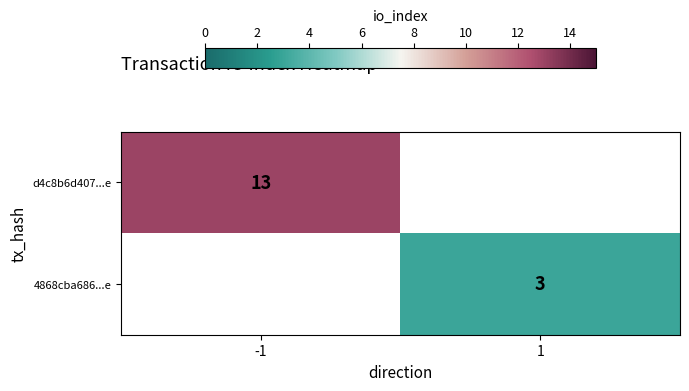

What is the smallest value displayed?

3.0